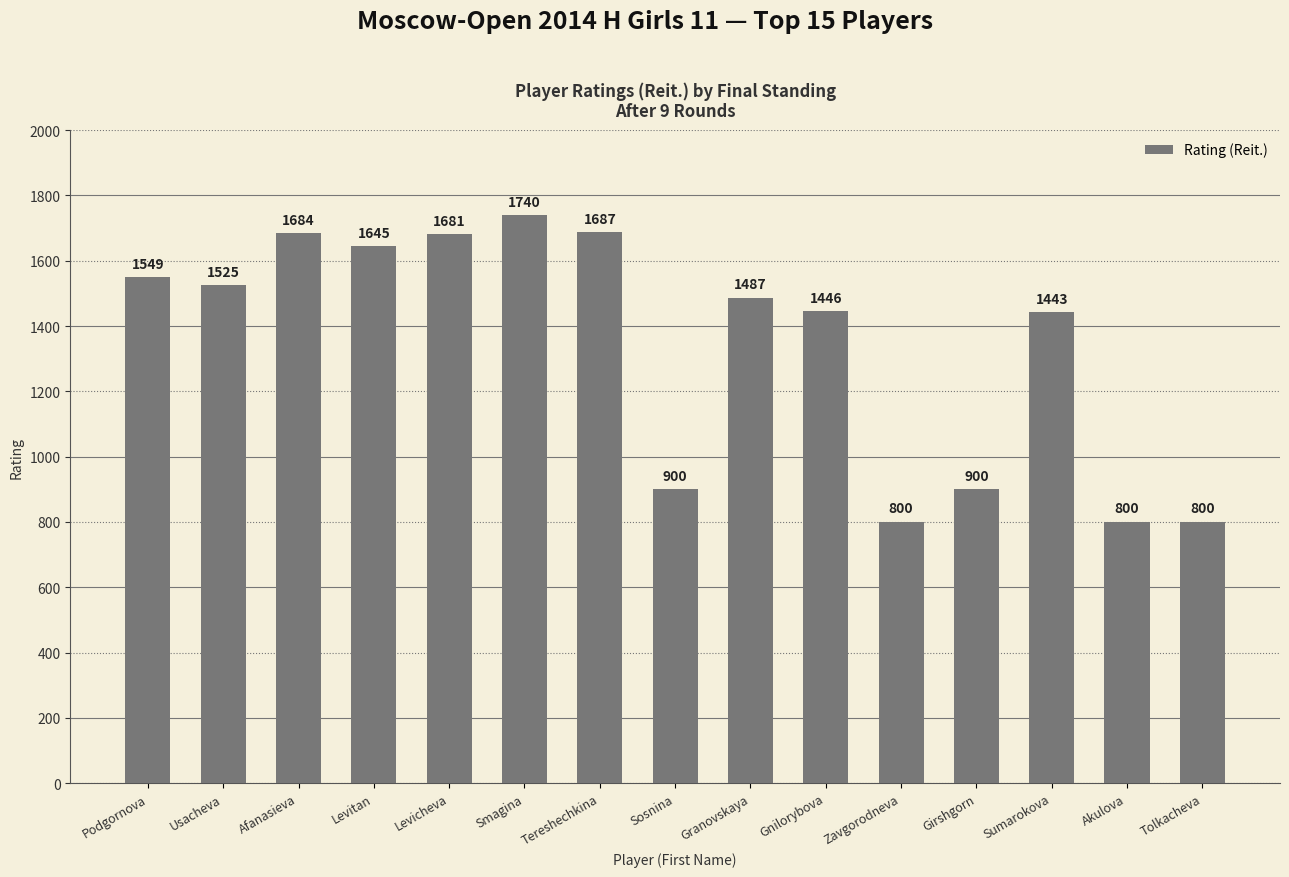

How many bars are there in total?

15